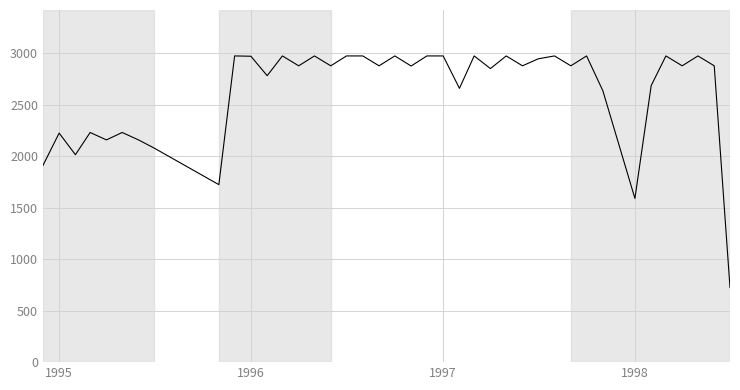

What is the difference between the maximum and minimum values?

2251